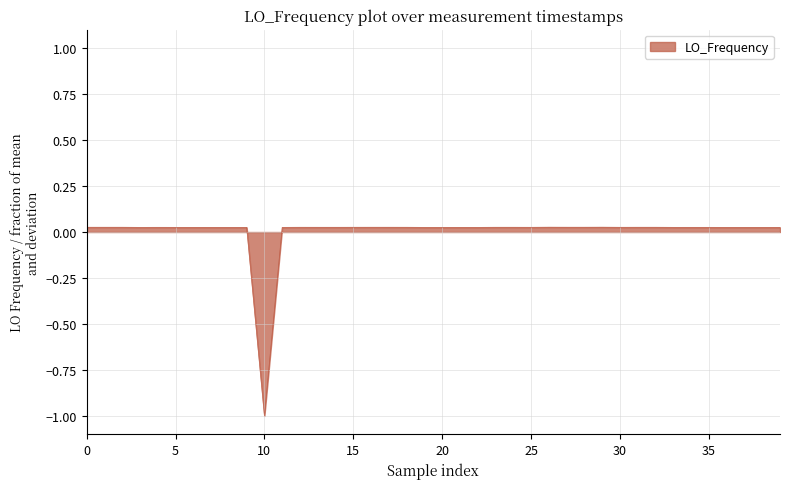

What is the difference between the maximum and minimum values?

1.0